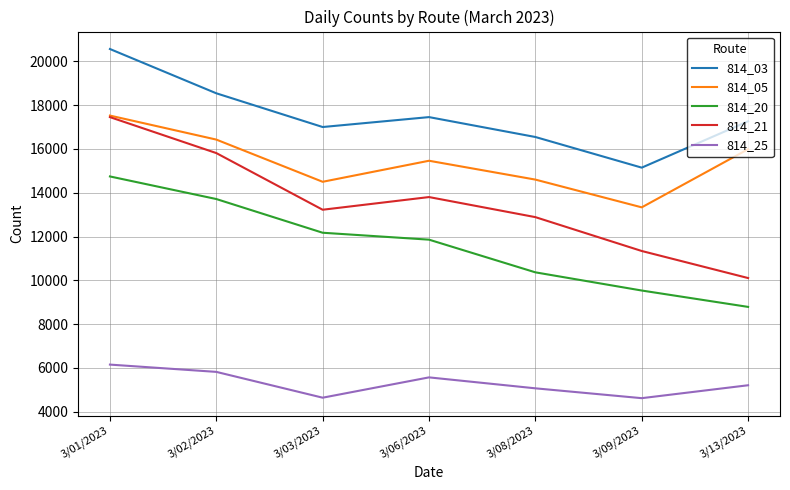

Which series has the largest total across all categories?

814_03